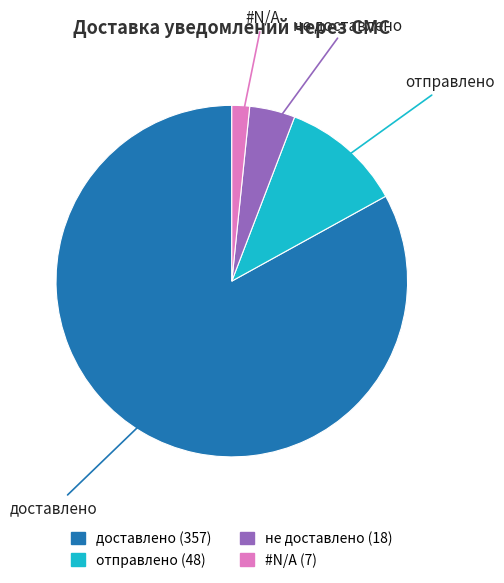

Count the number of slices in the pie.

4